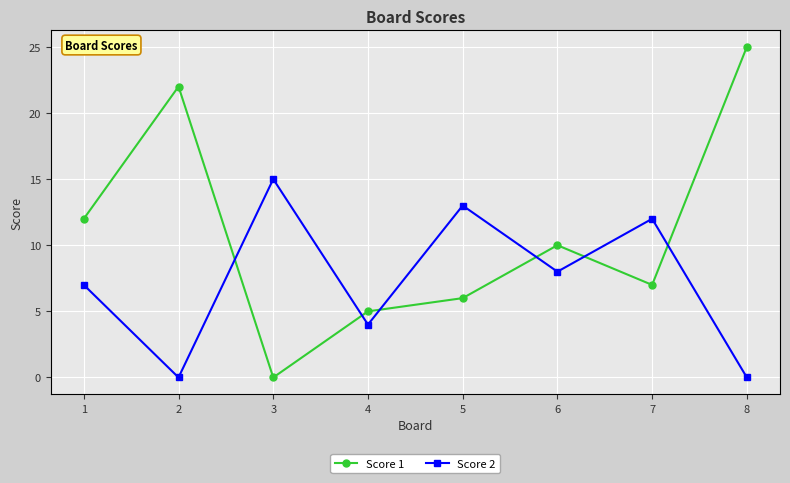

How many series are shown in this chart?

2